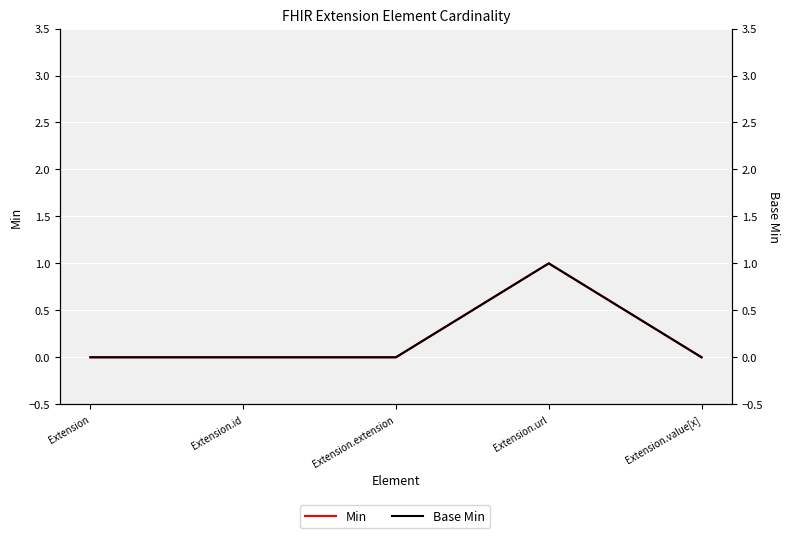

What is the label of the 1st point from the left?

Extension